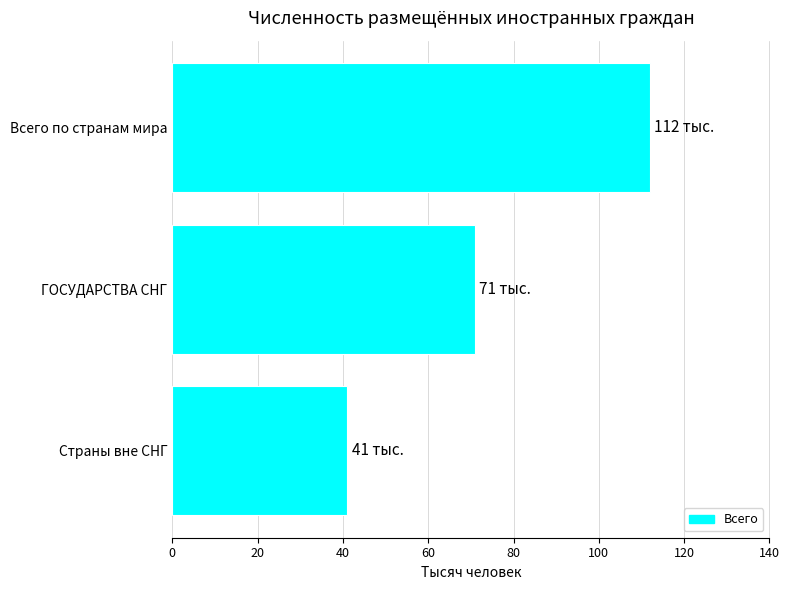

Between Всего по странам мира and ГОСУДАРСТВА СНГ, which is larger?

Всего по странам мира